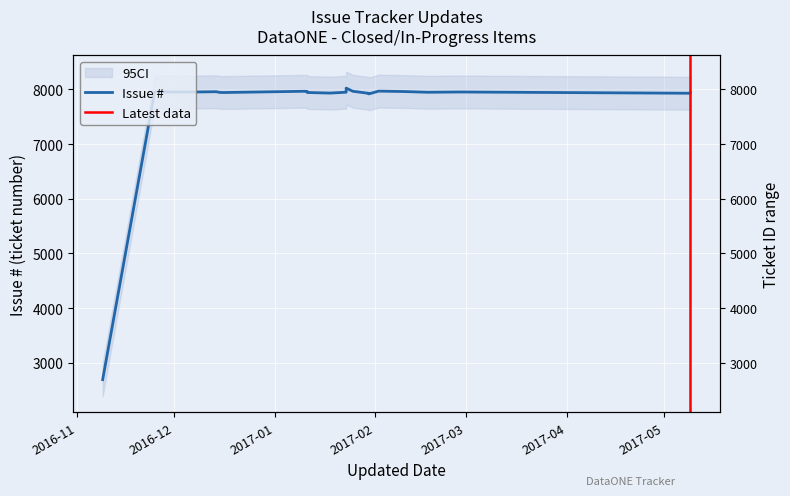

How many lines are shown in the chart?

1